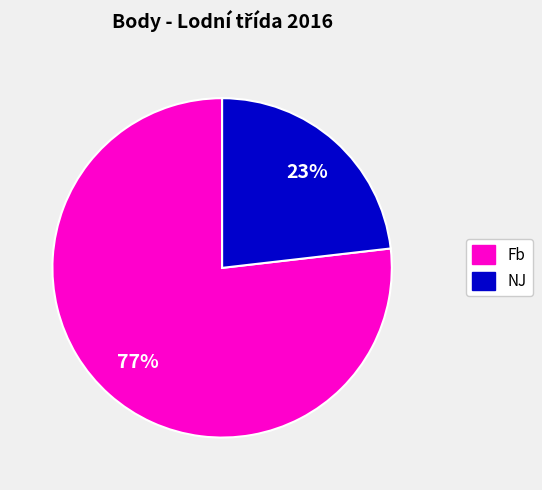

To the nearest percent, what is the average slice percentage?

50%